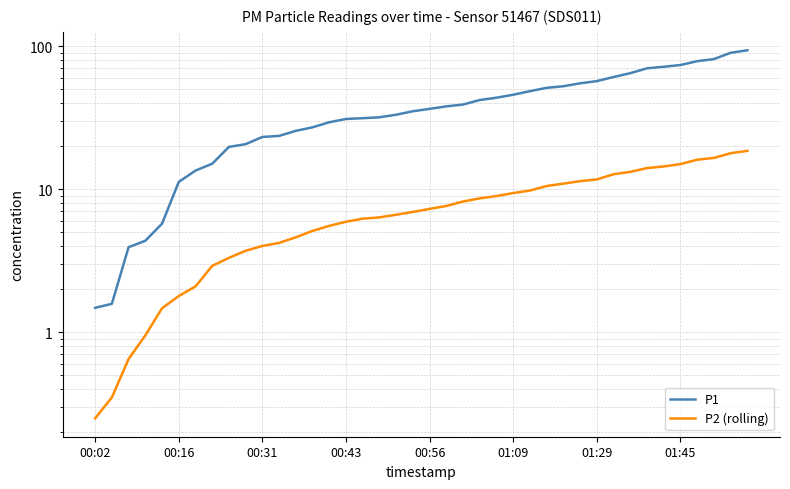

List the series in order of their peak value, highest first.

P1, P2 (rolling)